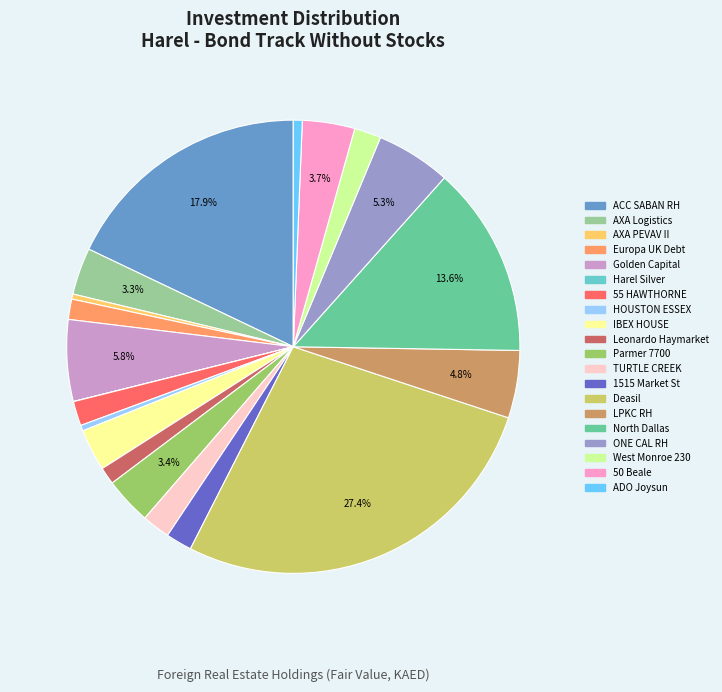

To the nearest percent, what is the difference between the AXA Logistics and ADO Joysun slice percentages?

3%